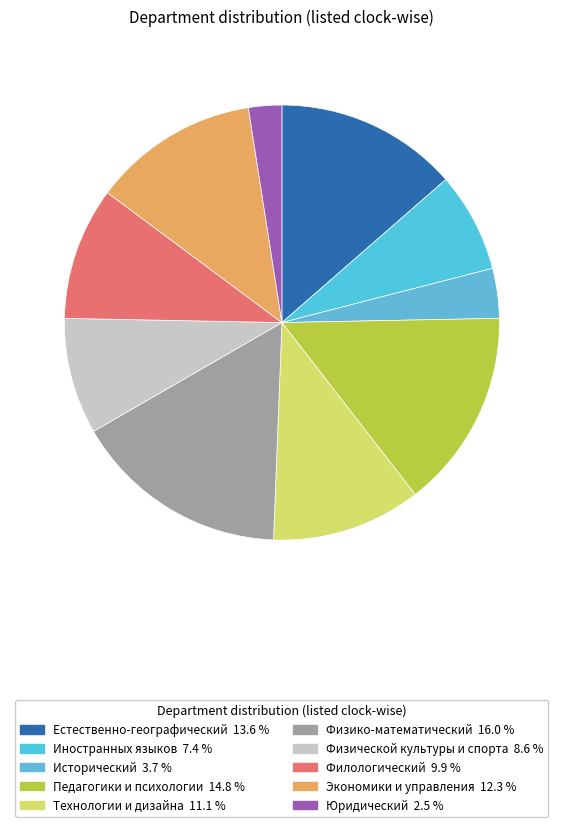

How much of the chart is everything except Экономики и управления?

87.7%